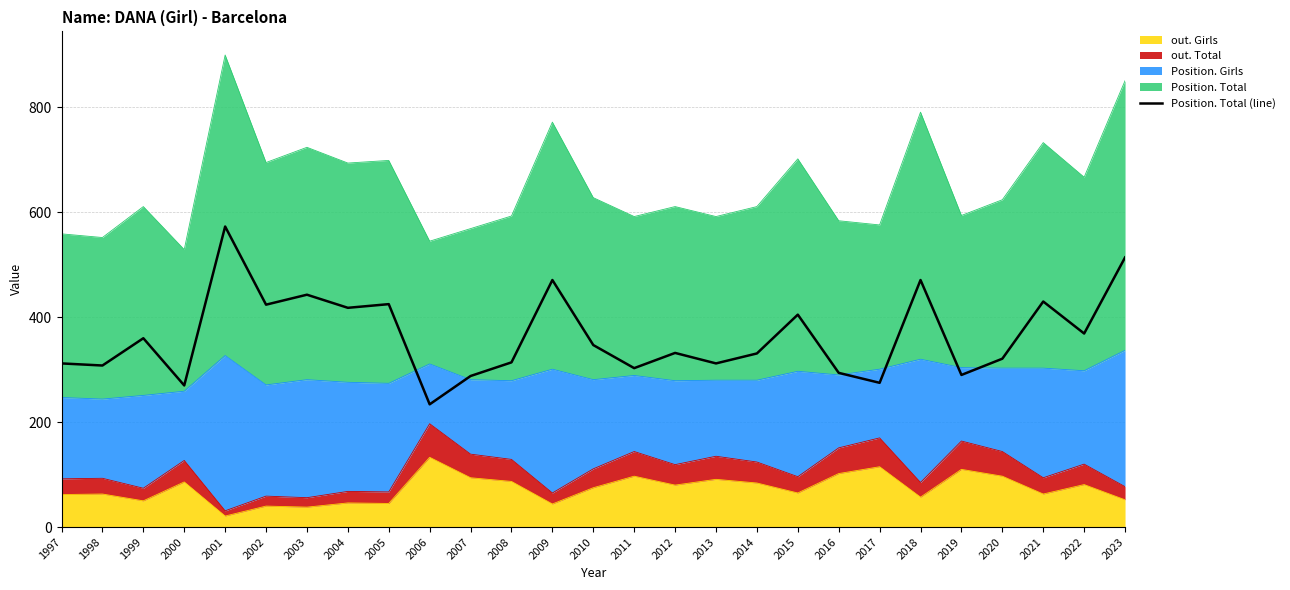

What is the value of the 3rd point from the left?

360